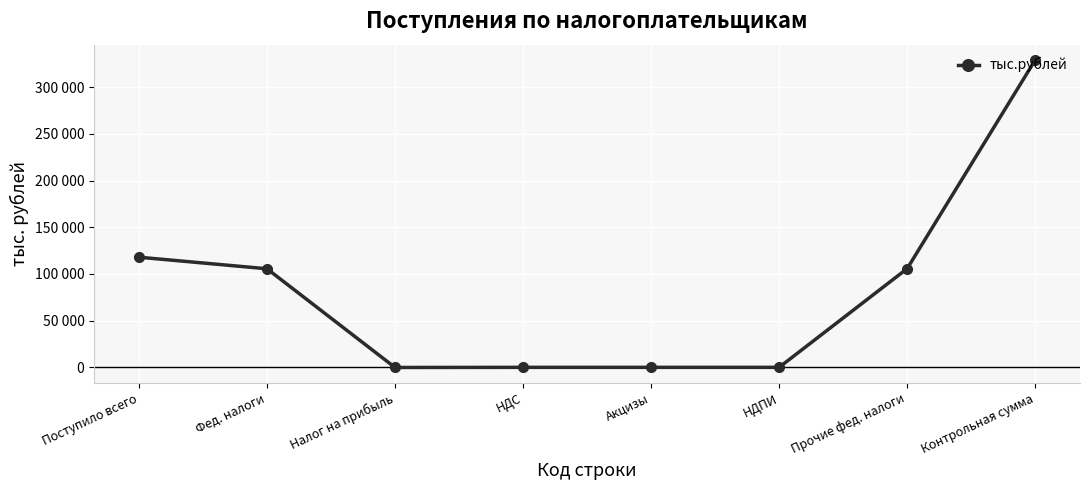

What is the label of the 4th point from the right?

Акцизы